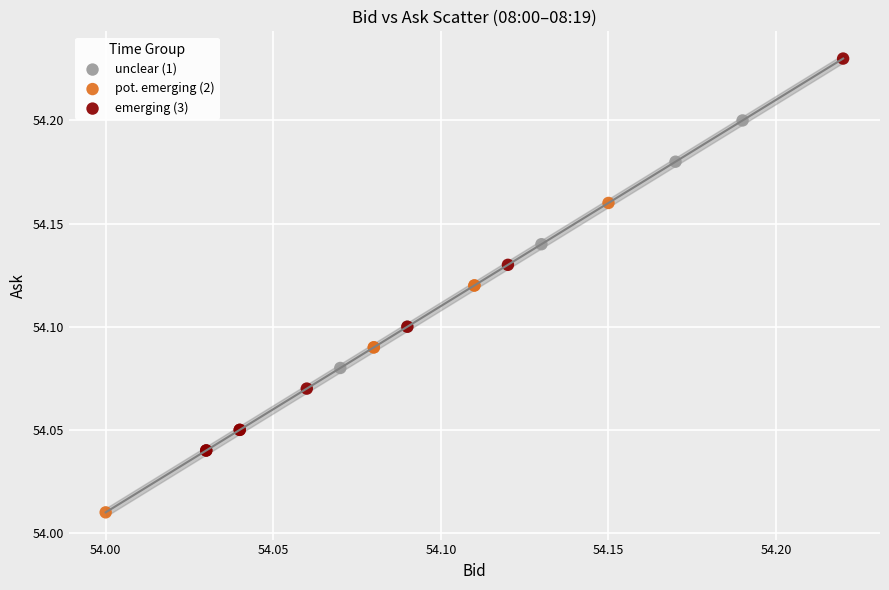

Which series reaches the minimum Y coordinate?

pot. emerging (2)